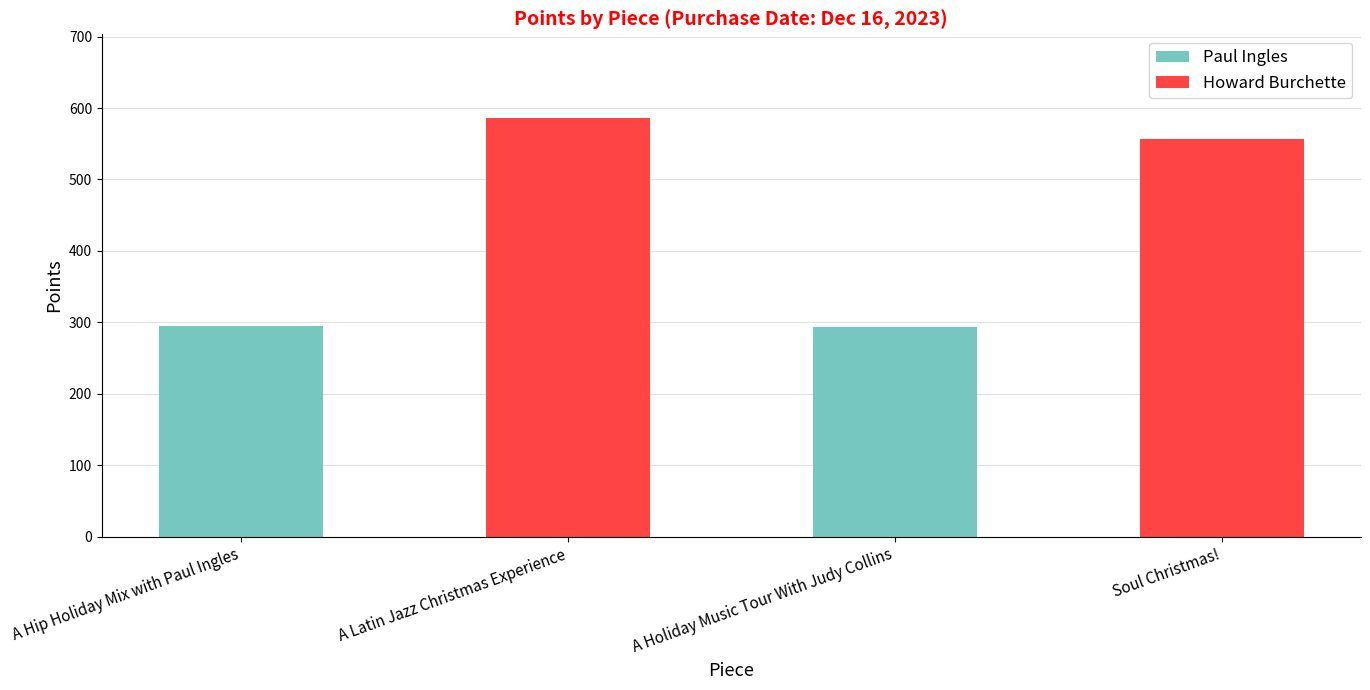

What is the sum of the Howard Burchette values at A Holiday Music Tour With Judy Collins and A Hip Holiday Mix with Paul Ingles?

1143